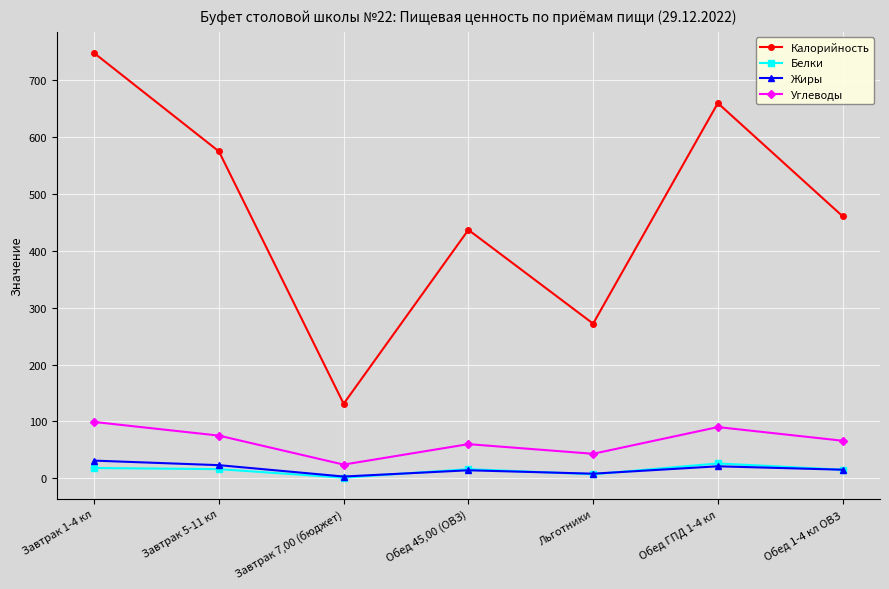

What is the maximum value shown in the chart?

748